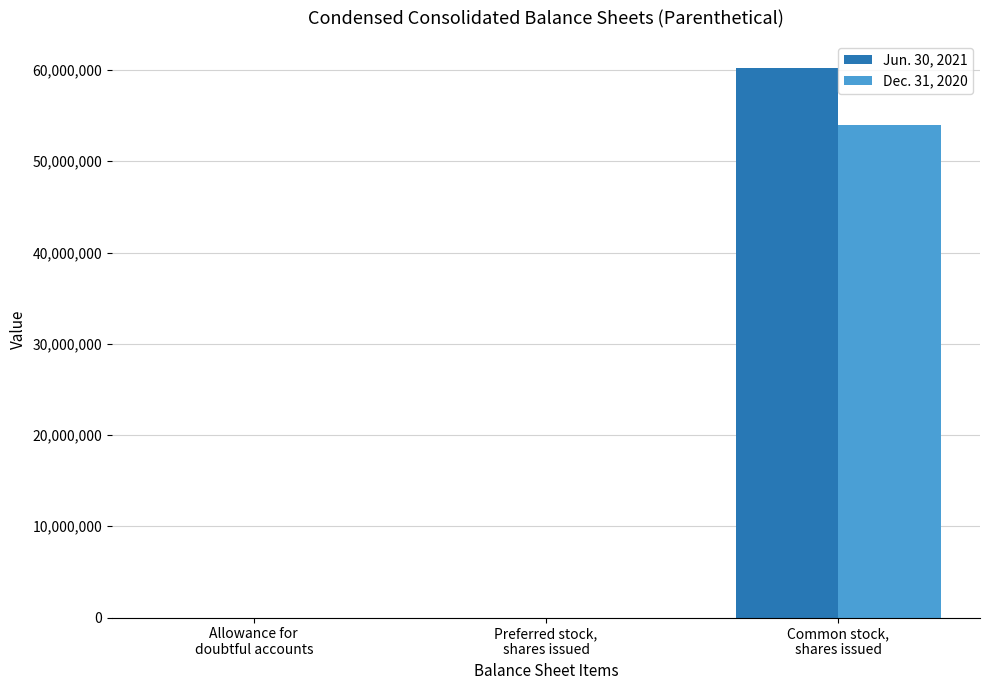

Which category has the highest value in the Dec. 31, 2020 series?

Common stock,
shares issued